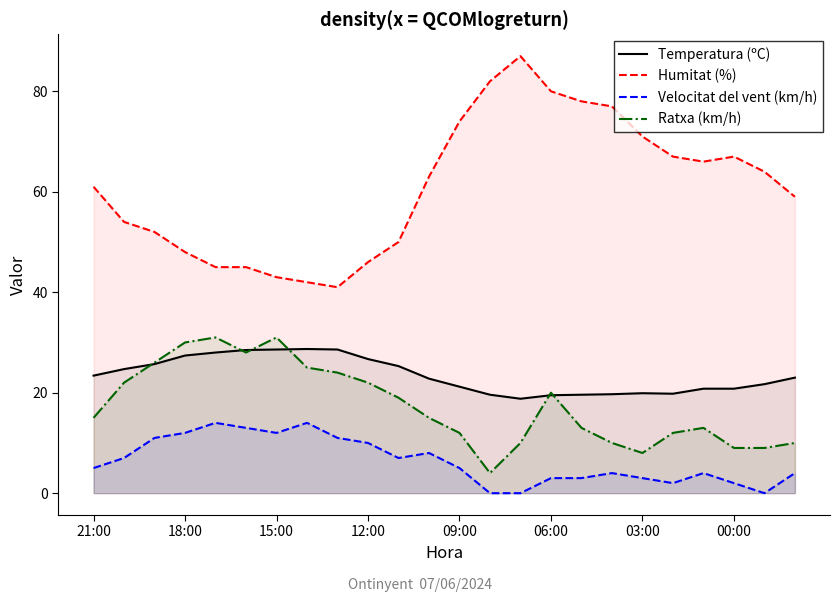

What is the highest value of the Humitat (%) series?

87.0